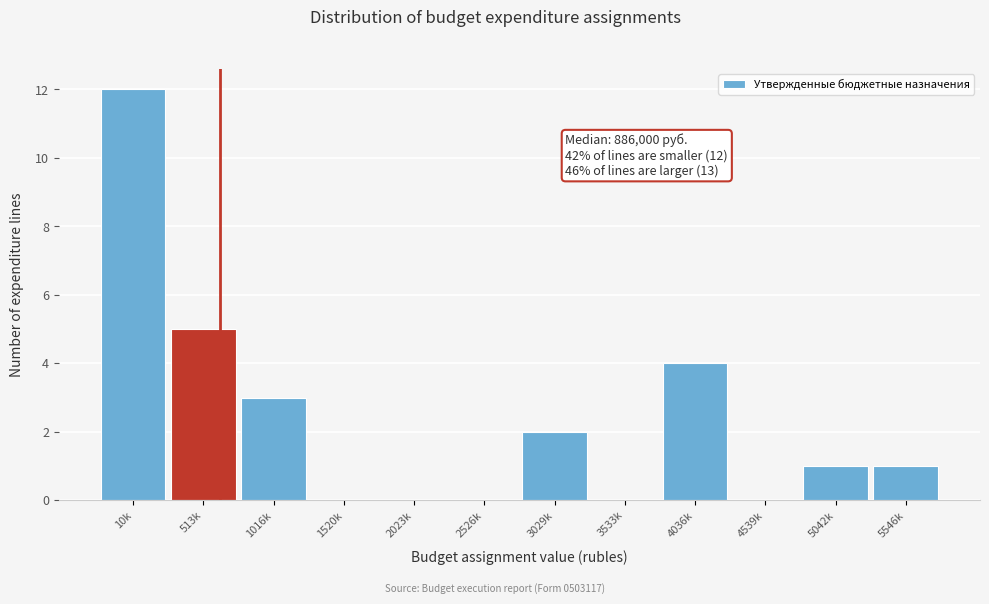

Reading left to right, extract all data points from this chart.

10k=12	513k=5	1016k=3	1520k=0	2023k=0	2526k=0	3029k=2	3533k=0	4036k=4	4539k=0	5042k=1	5546k=1